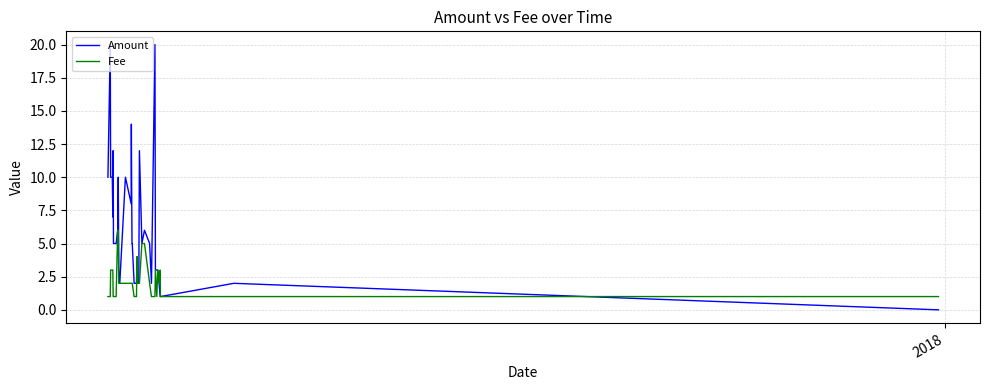

What is the maximum value for Fee?

6.0